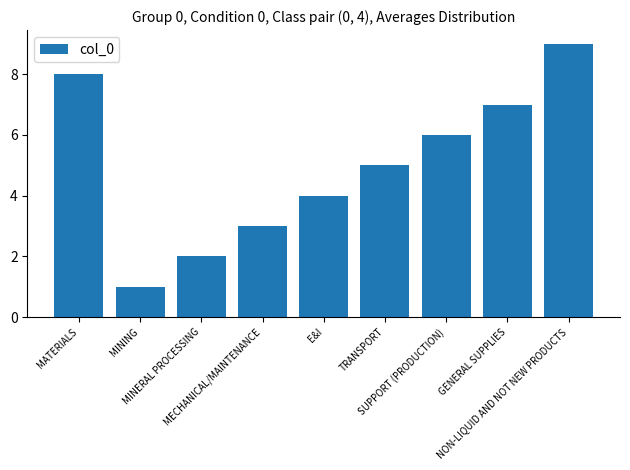

How many data points does each series have?

9